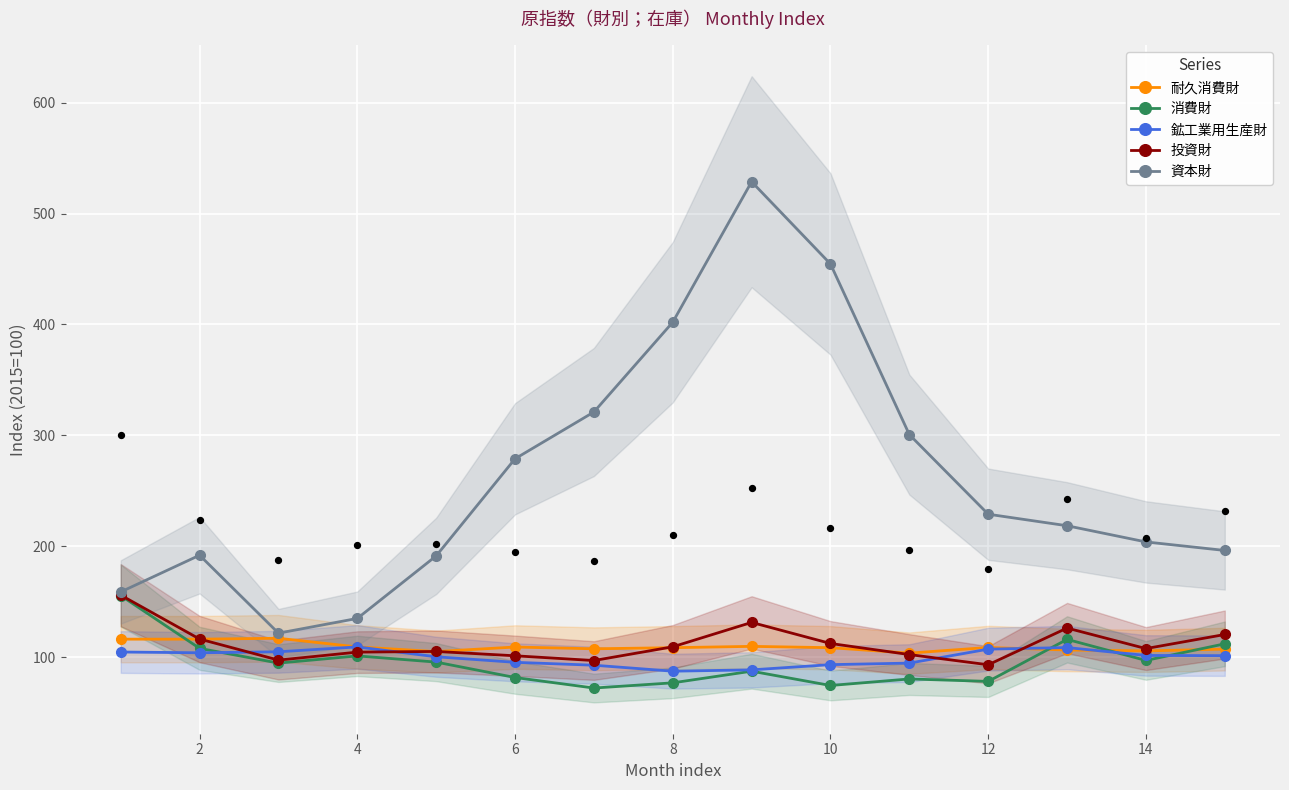

Which series reaches the minimum Y coordinate?

消費財